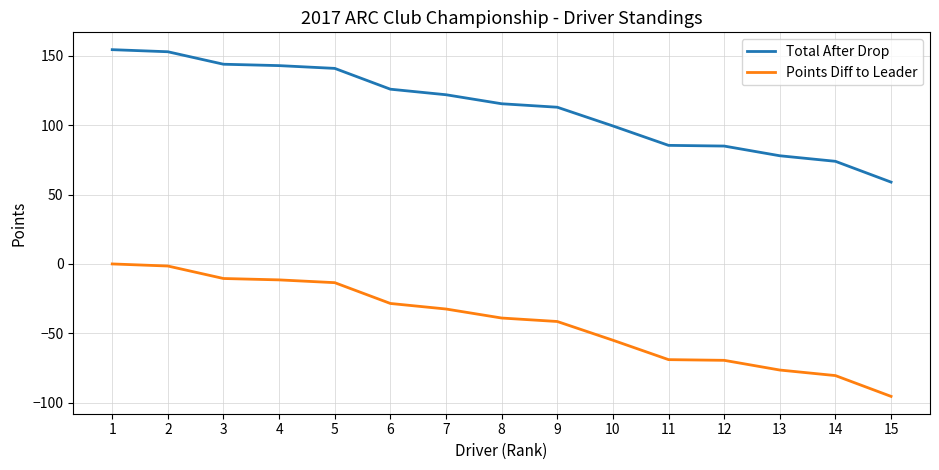

Rank the series by their maximum value, from highest to lowest.

Total After Drop, Points Diff to Leader